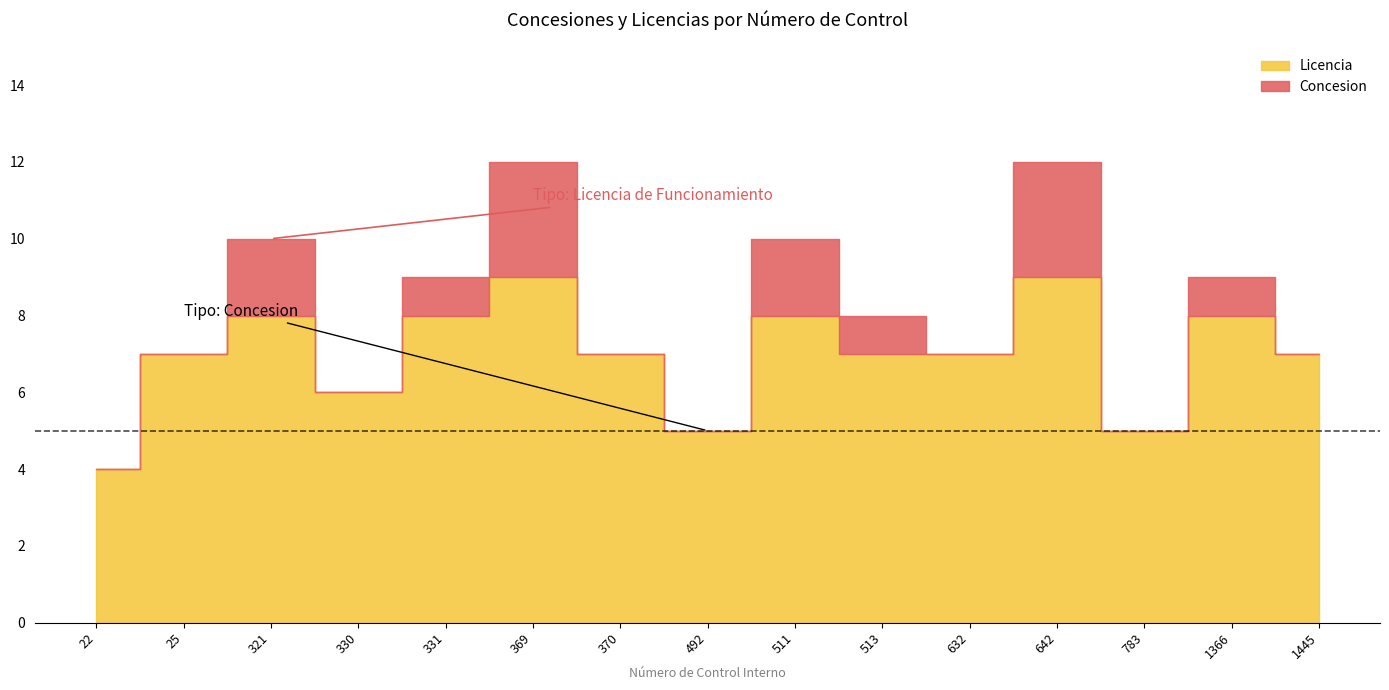

True or false: Concesion and Licencia intersect in this chart.

False